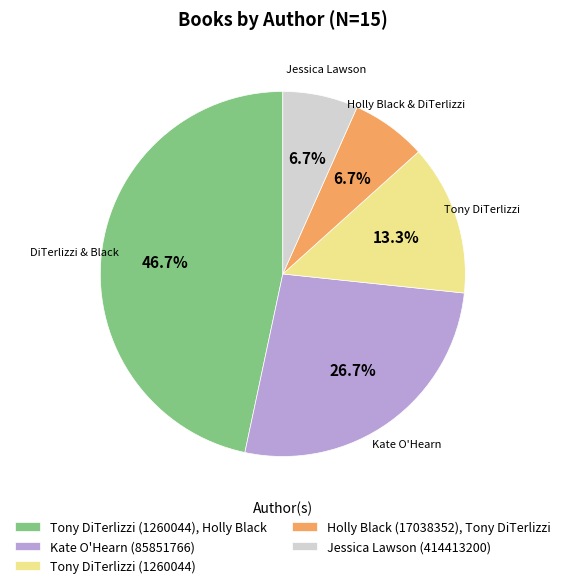

How many slices are in this pie chart?

5